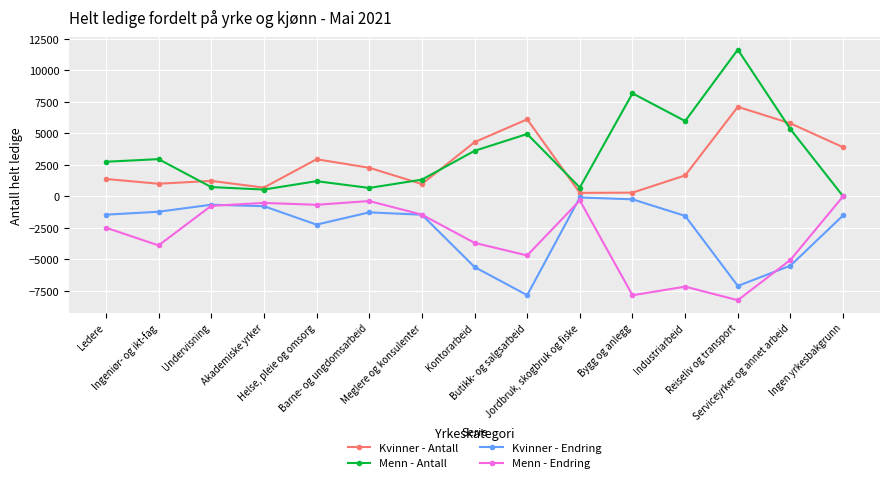

Which category has the highest value across all series?

Reiseliv og transport